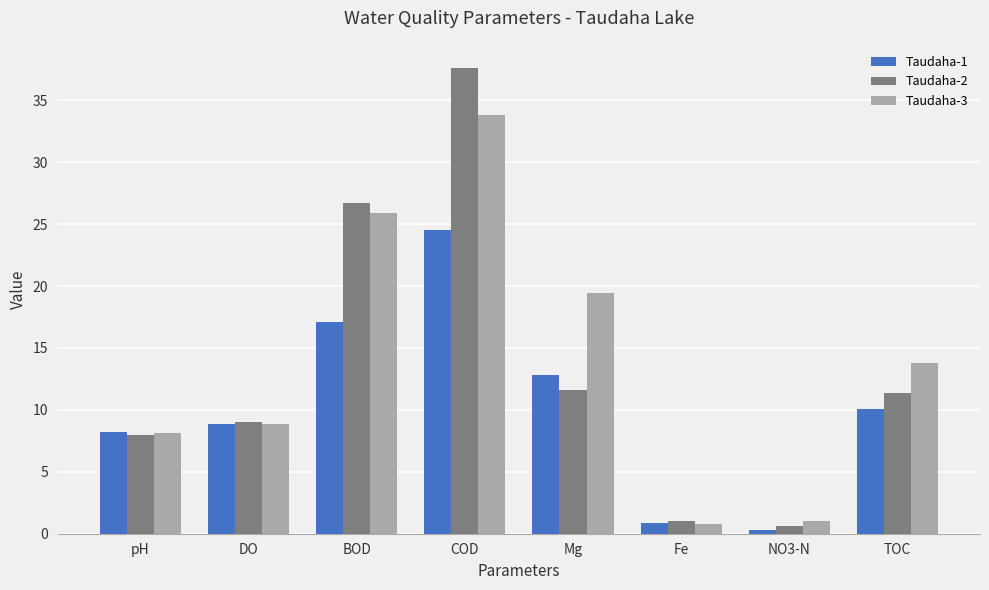

How many values in the Taudaha-1 series are below 10?

4